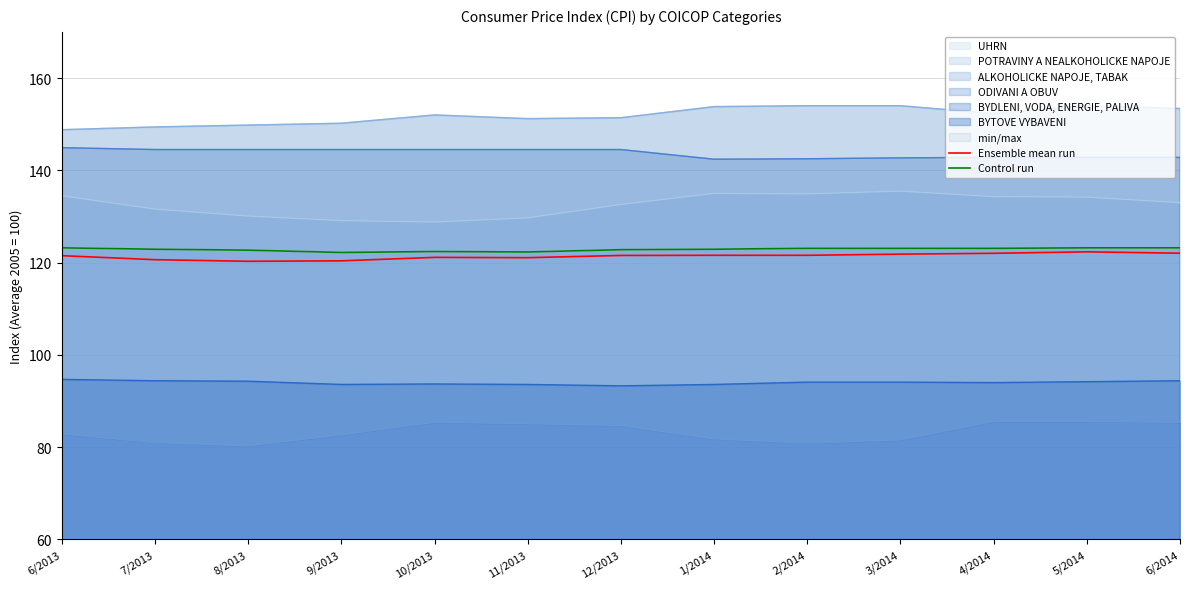

True or false: Ensemble mean run and Control run intersect in this chart.

False